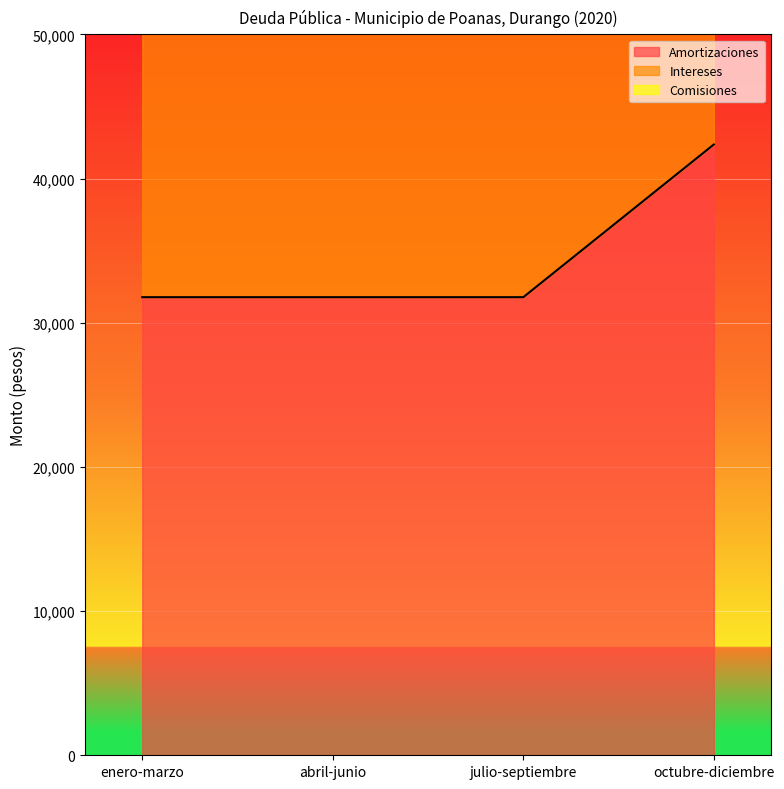

True or false: Amortizaciones and Comisiones intersect in this chart.

False